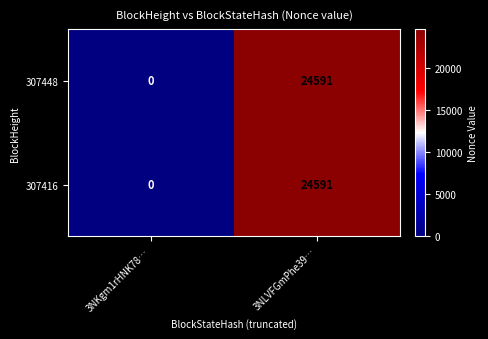

The 307416 series shows 0 at 3NKgm1rHNK78…. True or false?

True